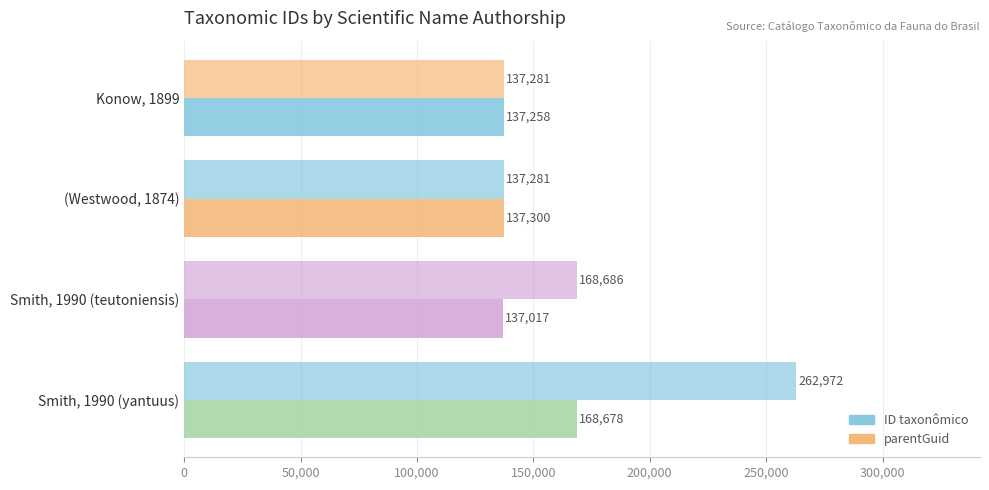

How many values in the ID taxonômico series are below 137300?

2